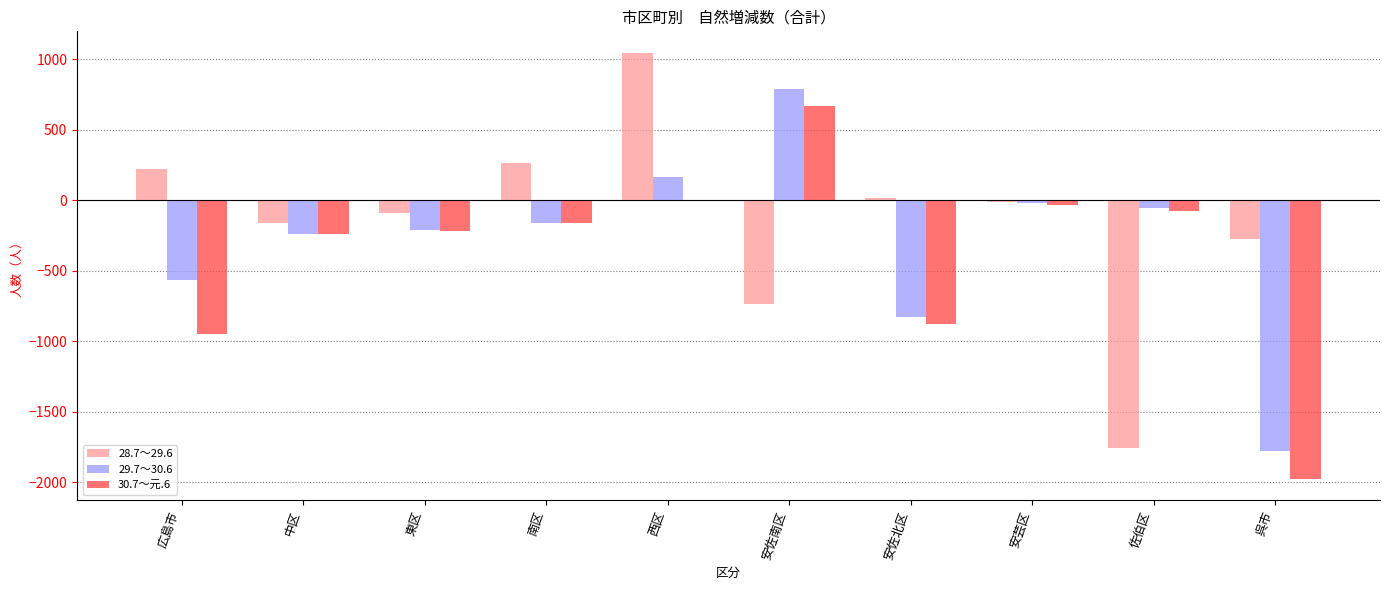

What is the total value across all series at 安芸区?

-65